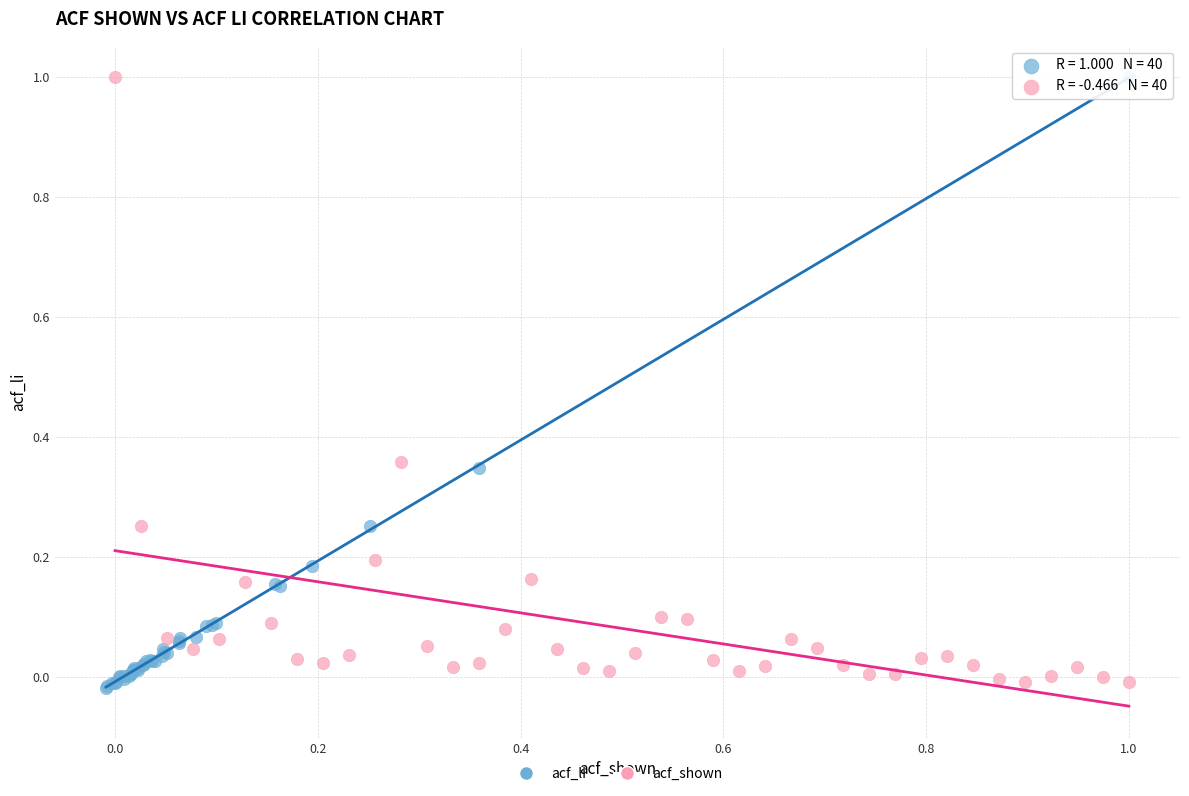

Which series has the largest Y range (max minus min)?

acf_li